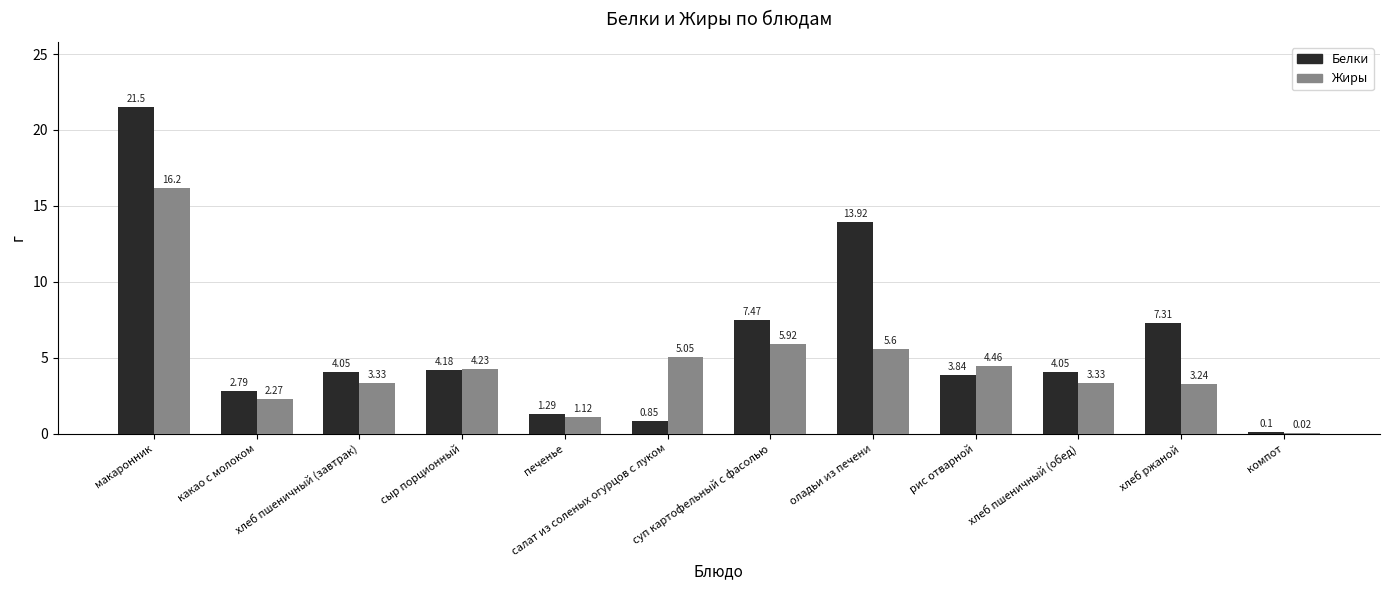

Which series has the largest total across all categories?

Белки